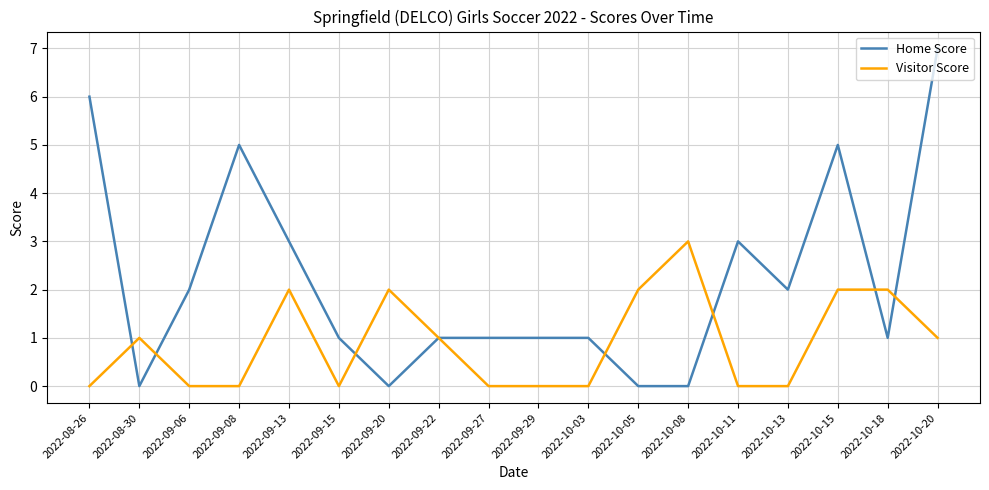

How many distinct data groups are displayed?

2